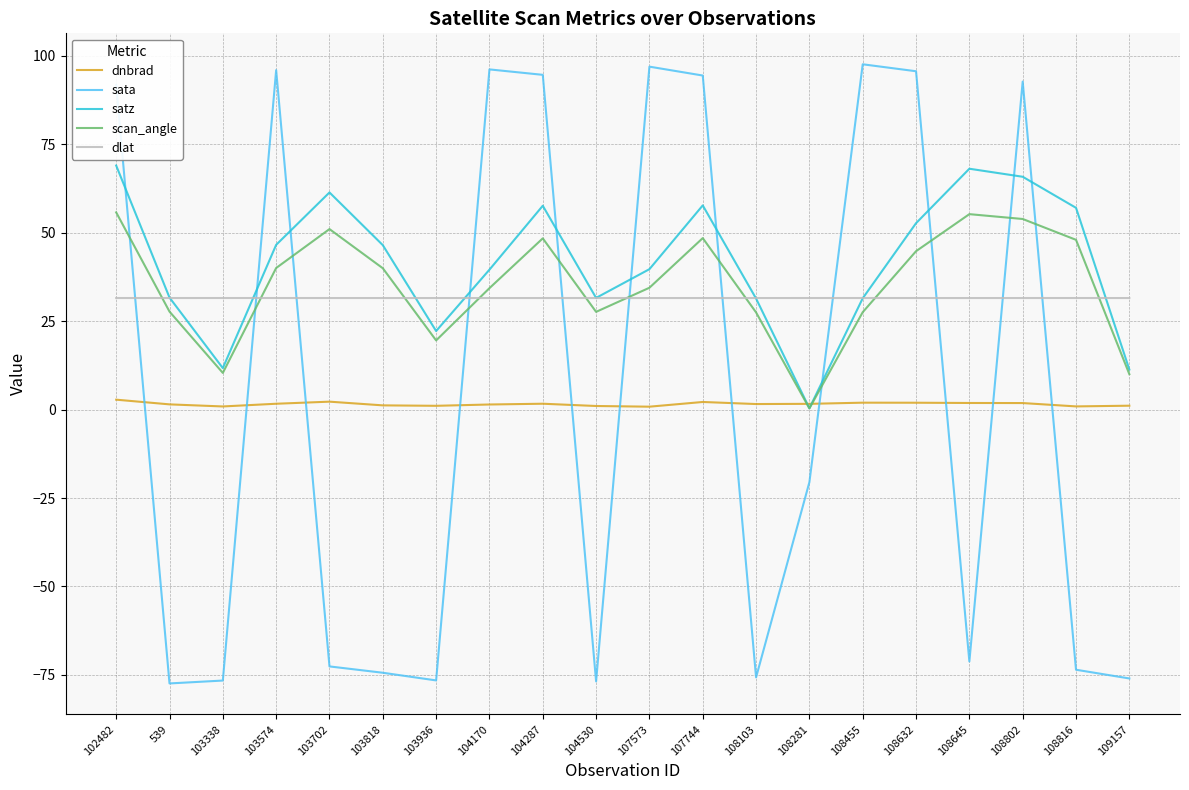

Which series has the largest range (max minus min)?

sata